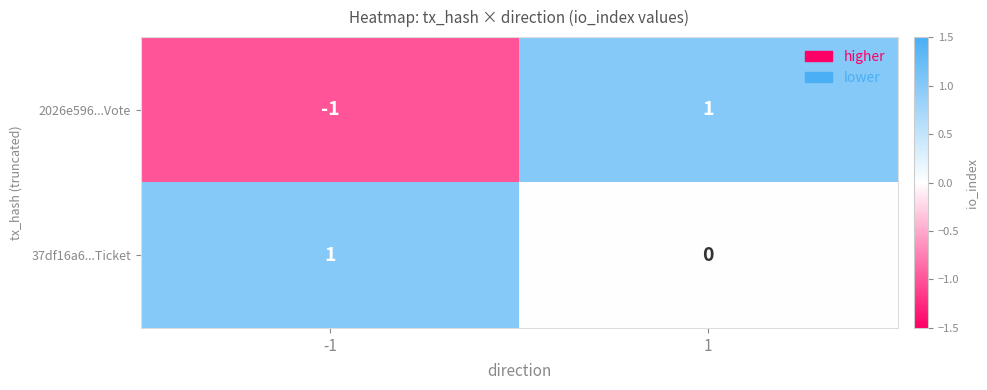

The 37df16a6...Ticket series shows 1 at -1. True or false?

True